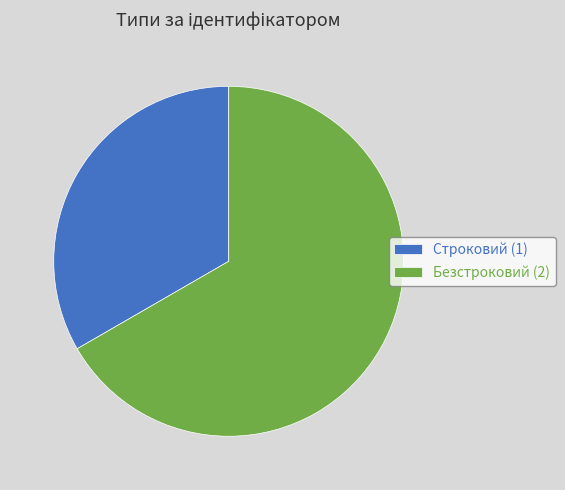

The Безстроковий (2) slice represents 67% of the pie. True or false?

True